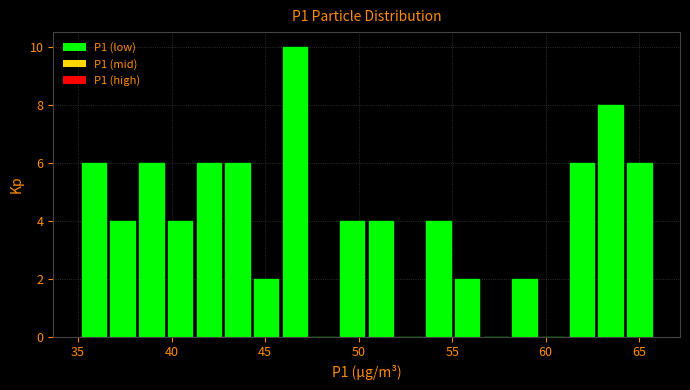

Around what value on the x-axis is the tallest bar? Give the approximate position of its centre, as read against the axis.

46.5